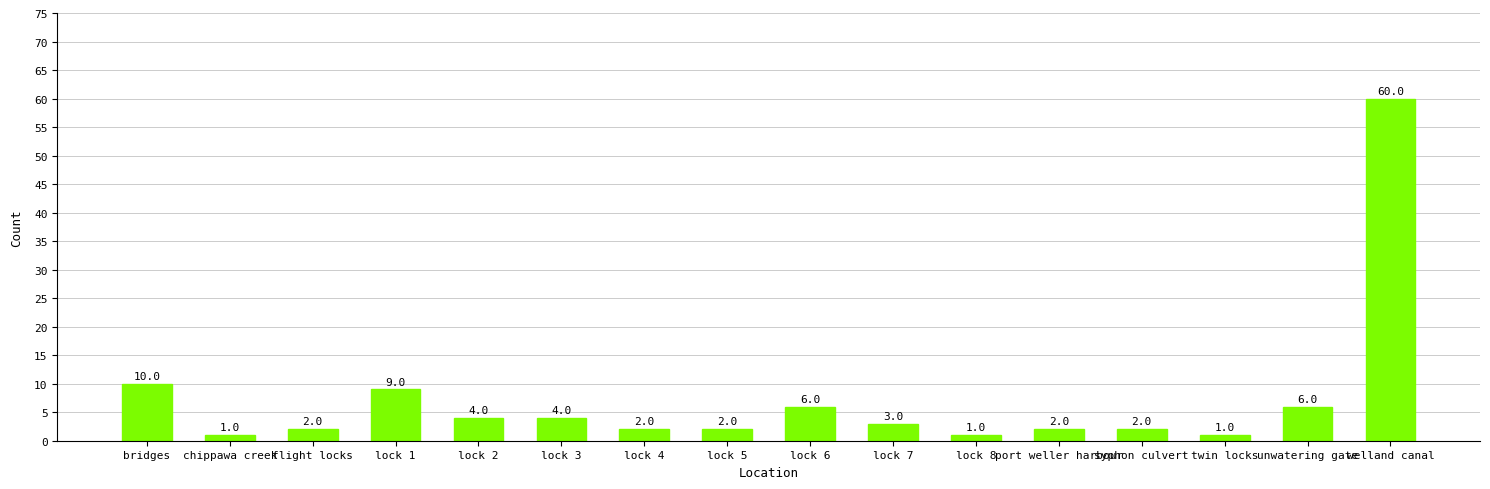

How many bars are there in total?

16